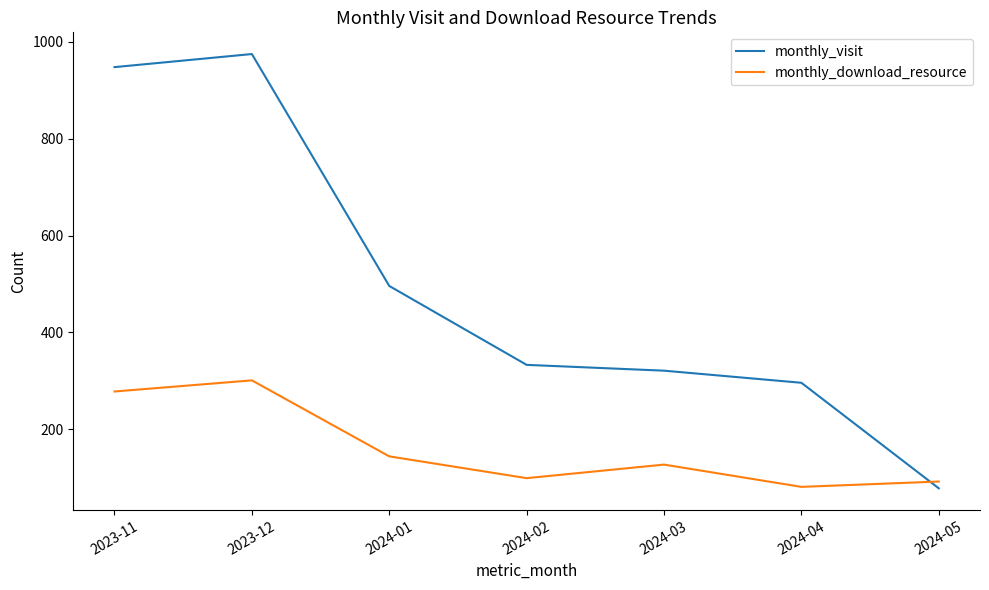

What is the minimum value shown in the chart?

78